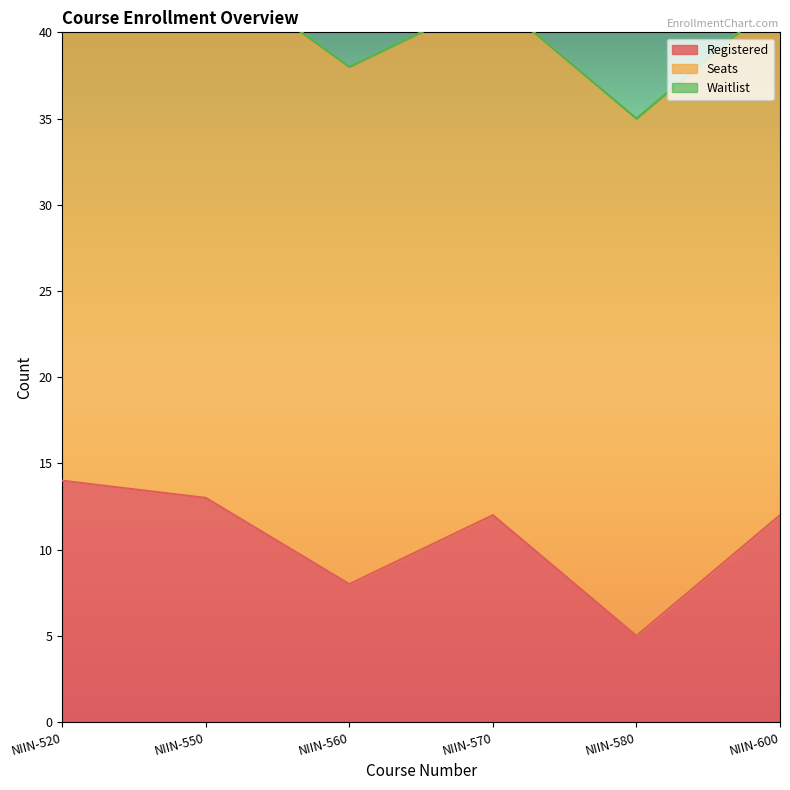

Which has a higher value, NIIN-560 or NIIN-570?

NIIN-570